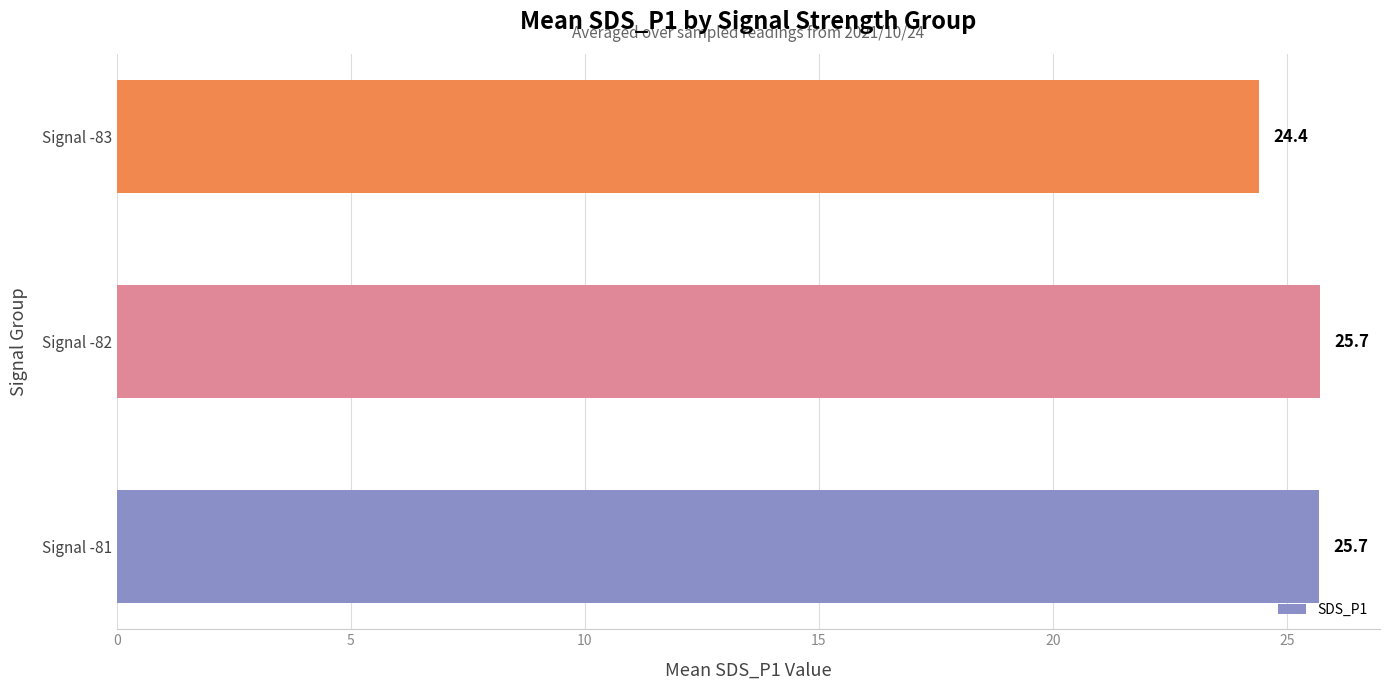

True or false: the data shows 25.7 at Signal -82.

True